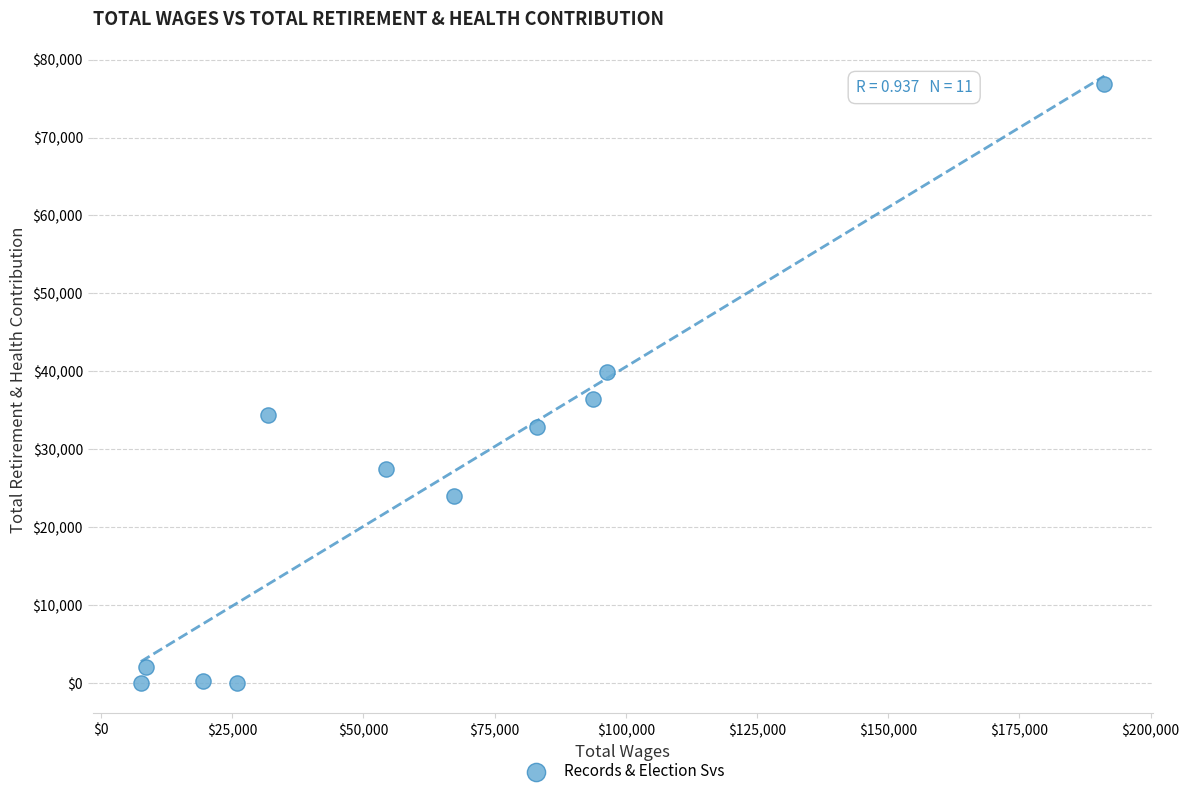

What is the range of Y values (max minus min)?

76813